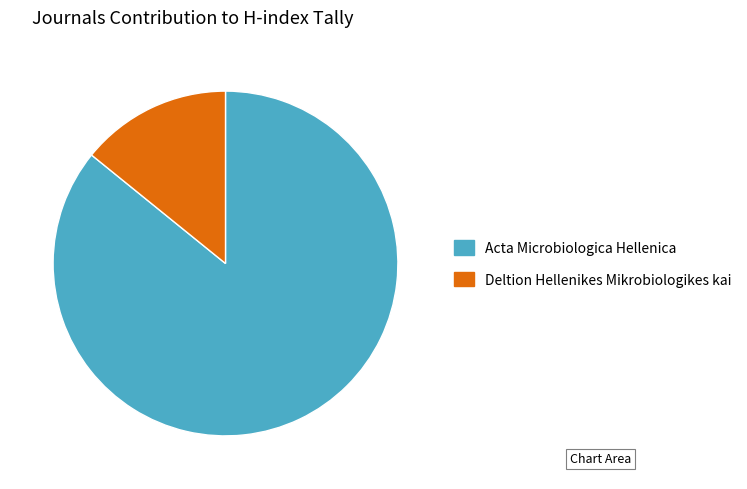

What is the ratio of the value at Acta Microbiologica Hellenica to the value at Deltion Hellenikes Mikrobiologikes kai?

6.1